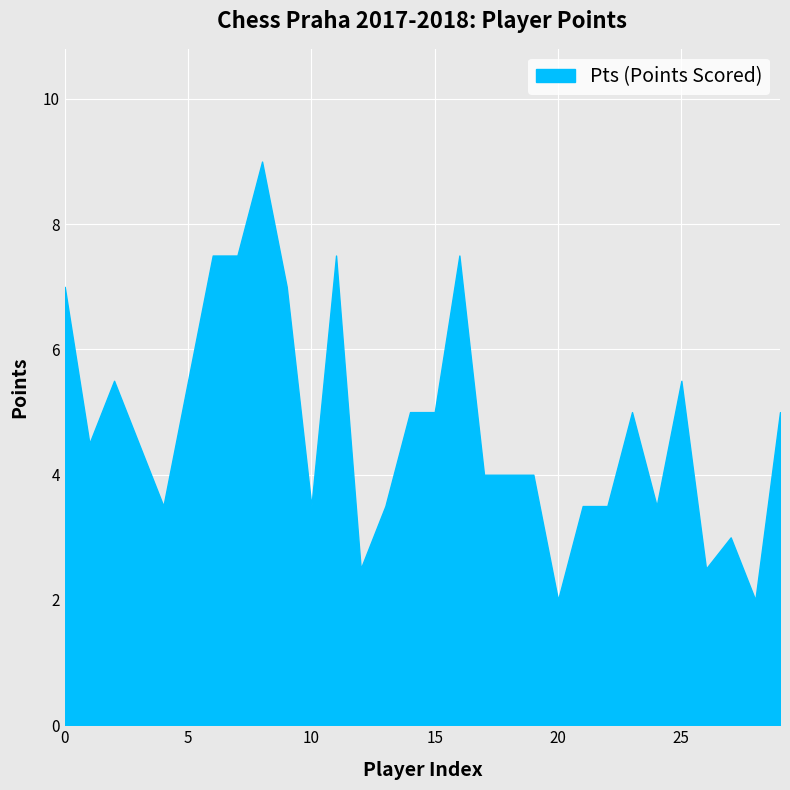

The value of Rp at Burdík Lubomír is 522.2. True or false?

False